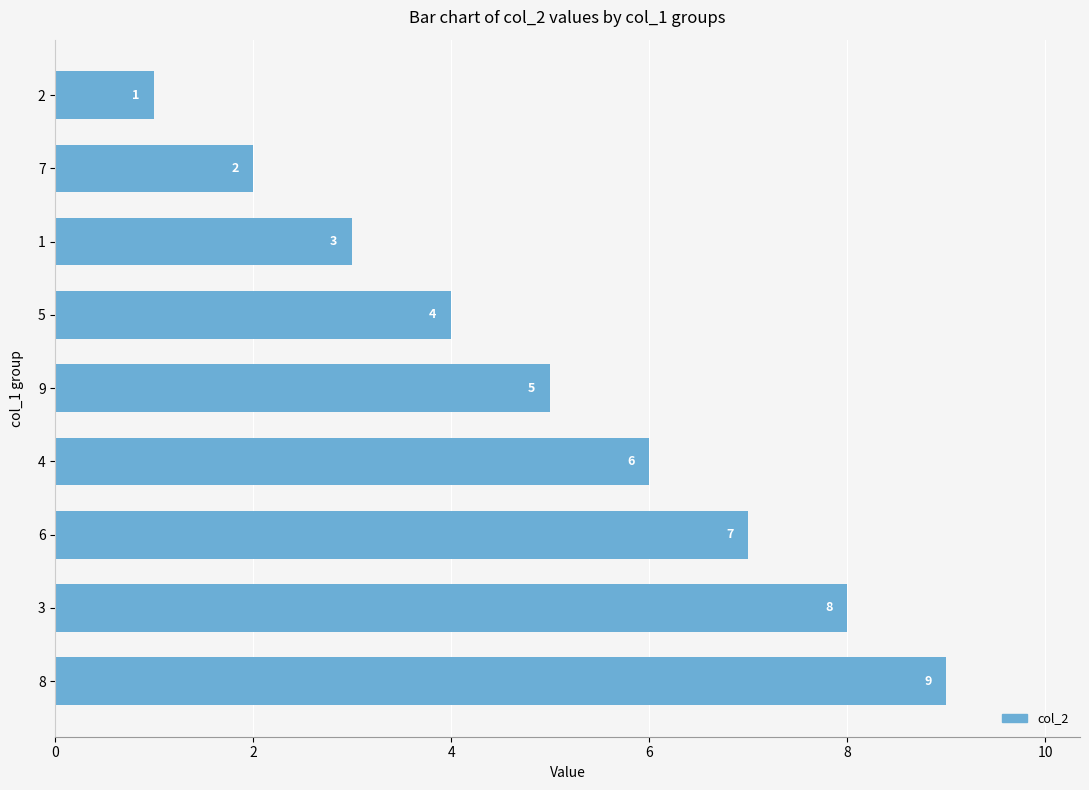

Count the number of data series in this chart.

1